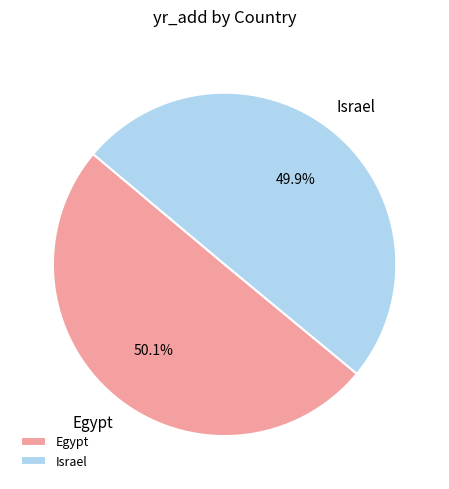

Count the number of slices in the pie.

2